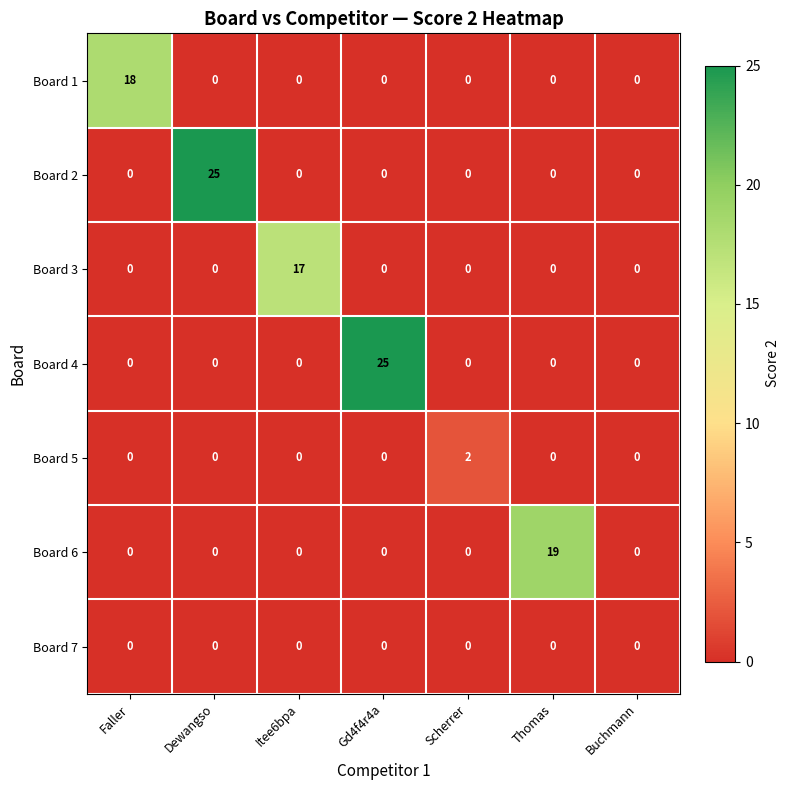

What is the maximum value shown in the chart?

25